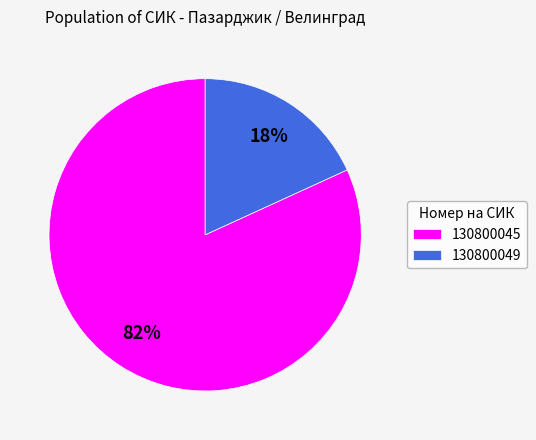

Does 130800049 account for over 50% of the chart?

No